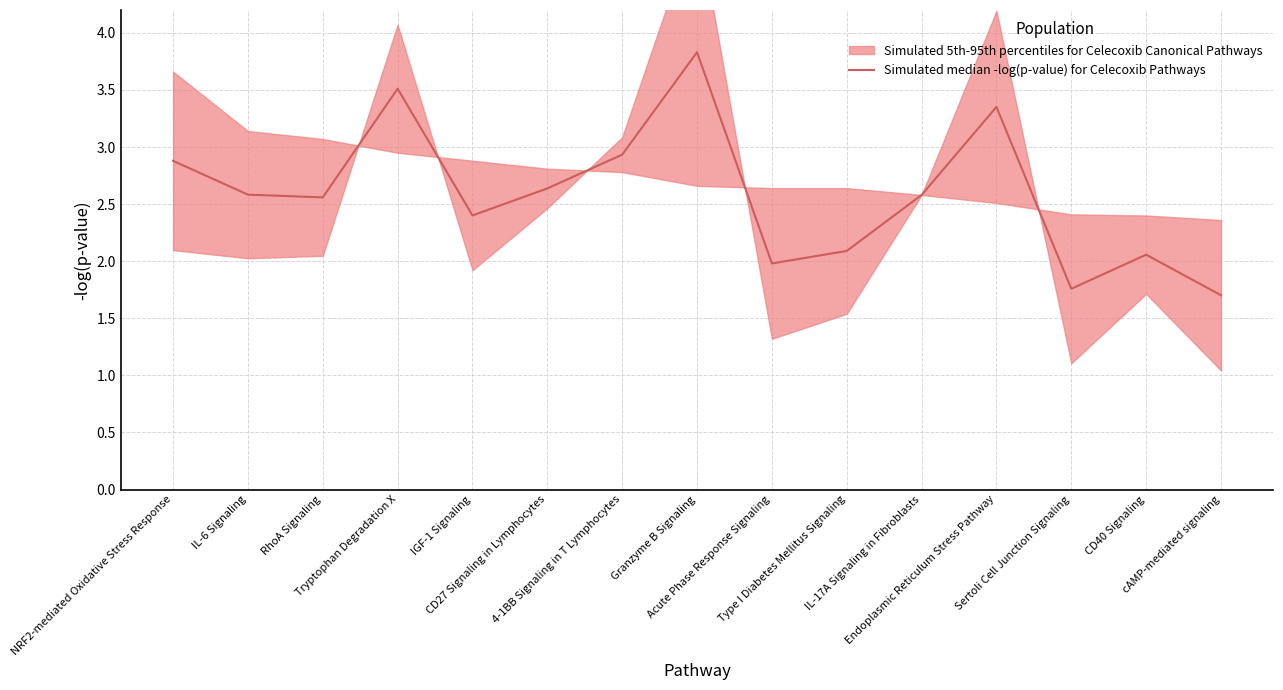

What is the ratio of the value at IGF-1 Signaling to the value at IL-17A Signaling in Fibroblasts?

0.9